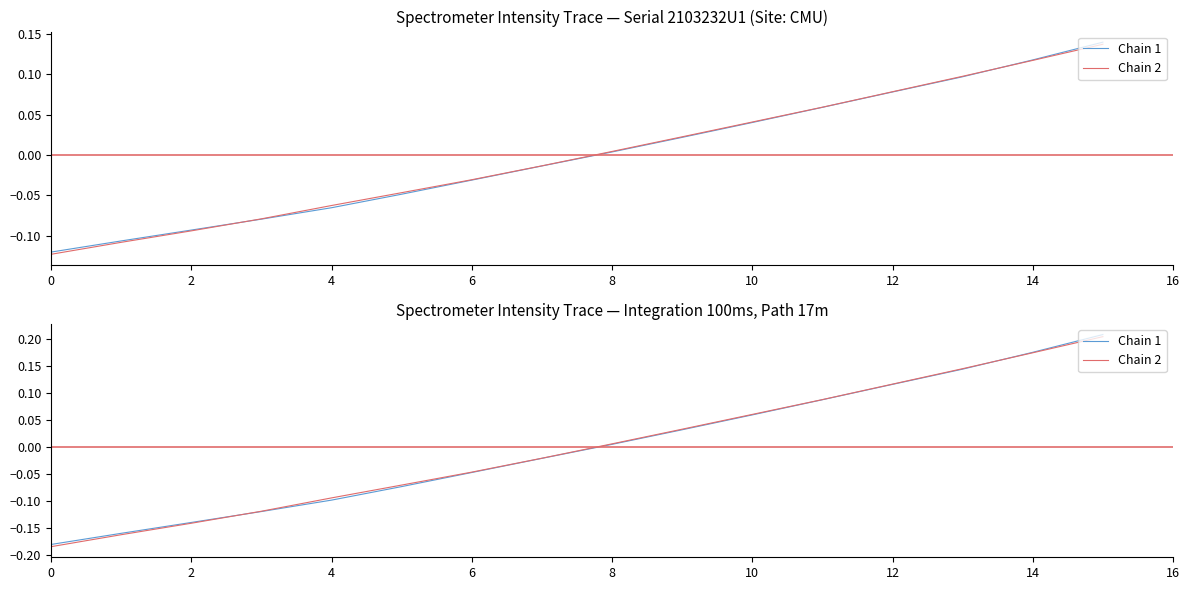

True or false: Chain 2 and Chain 1 cross at least once.

True